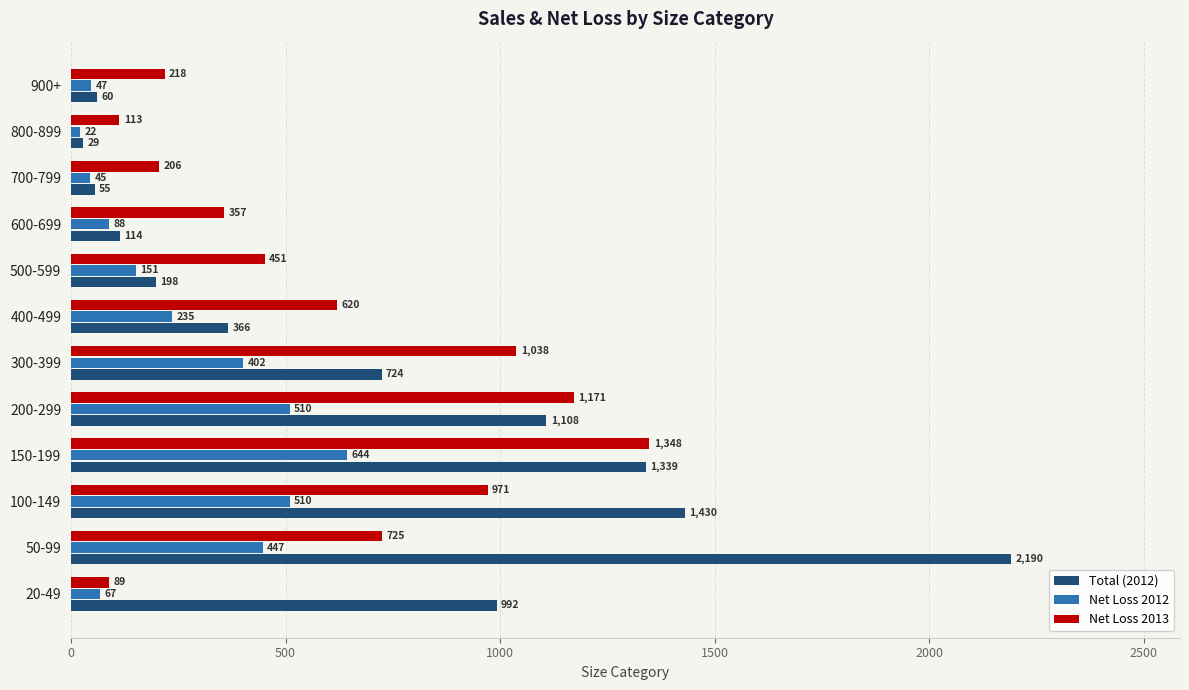

The Total (2012) series shows 2190 at 50-99. True or false?

True